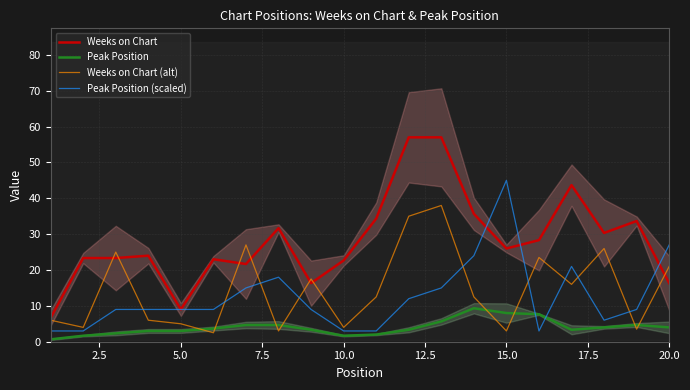

The Peak Position series shows 1.7 at 10.0. True or false?

True